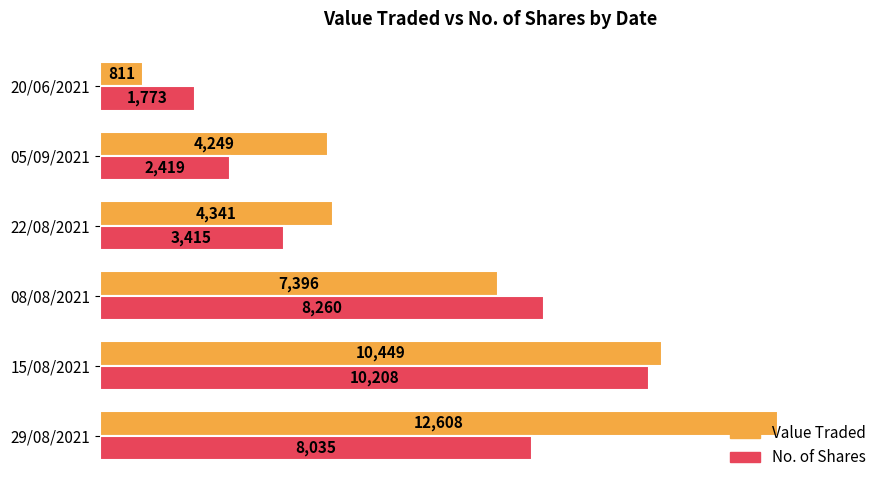

What are all the series names shown in the legend?

Value Traded, No. of Shares